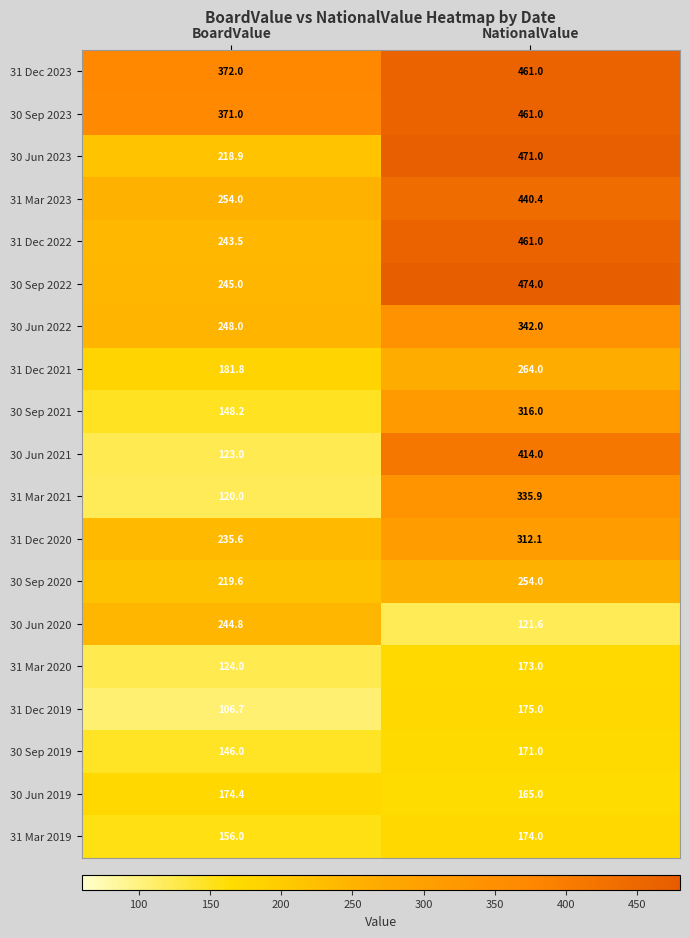

The value of 31 Mar 2023 at NationalValue is 440.4. True or false?

True